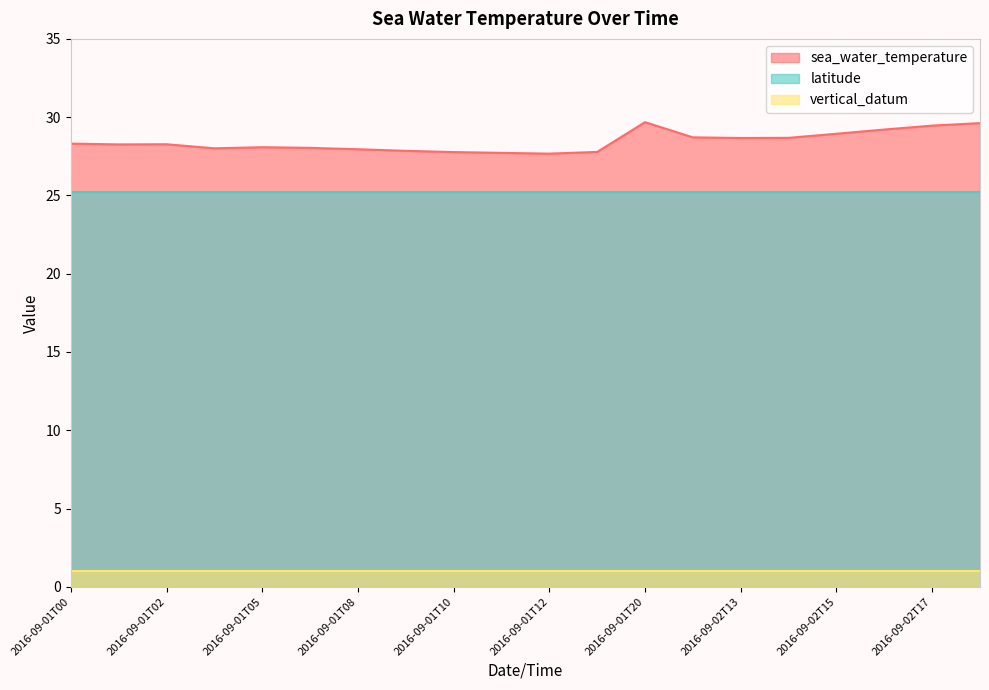

What is the label of the 13th point from the left?

2016-09-01T20